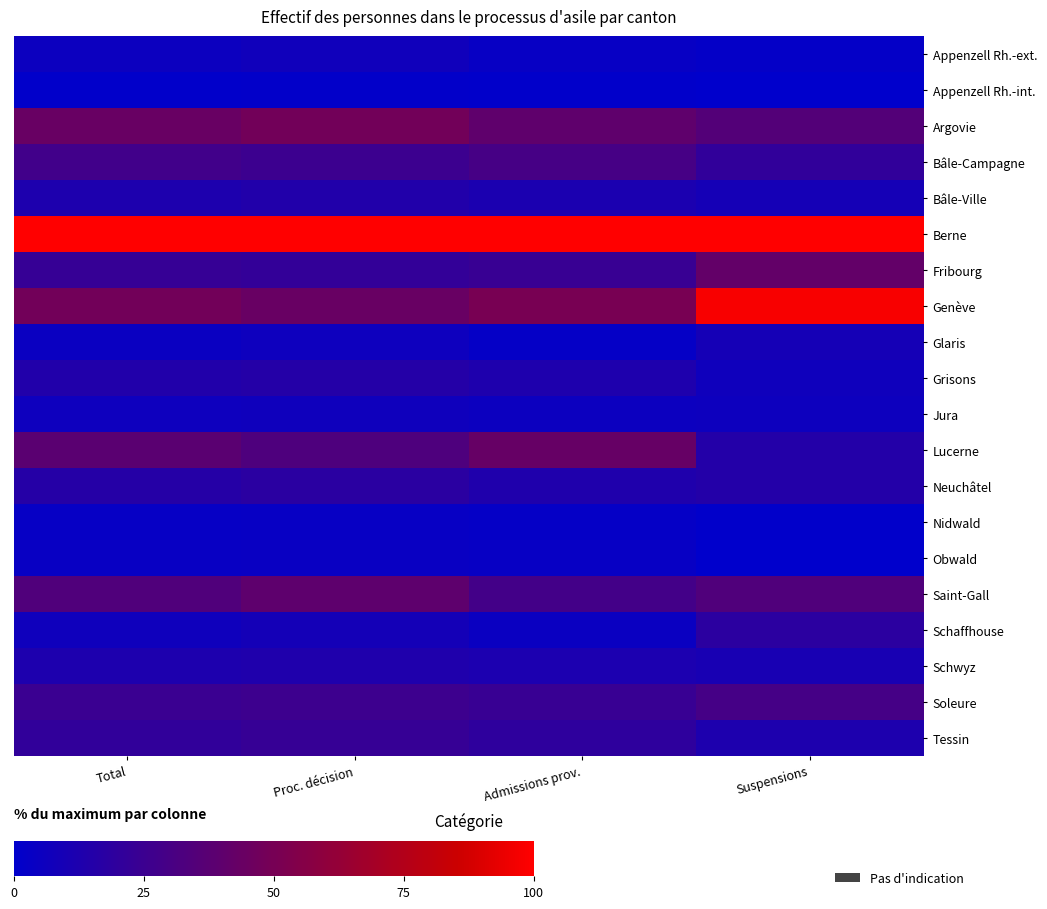

At how many categories does at least one series exceed 9?

4